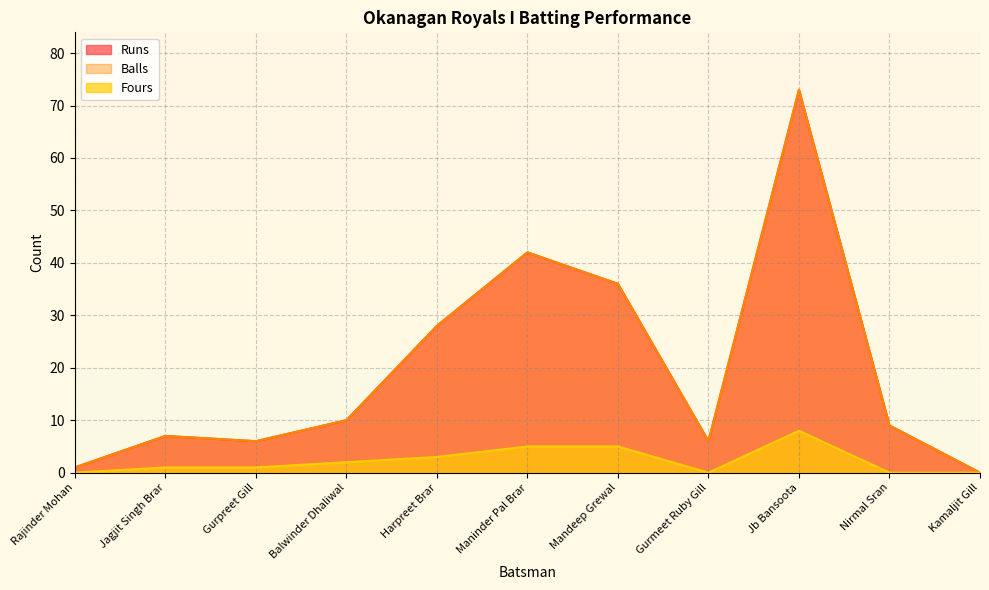

Where is the first local minimum for Balls?

Gurpreet Gill